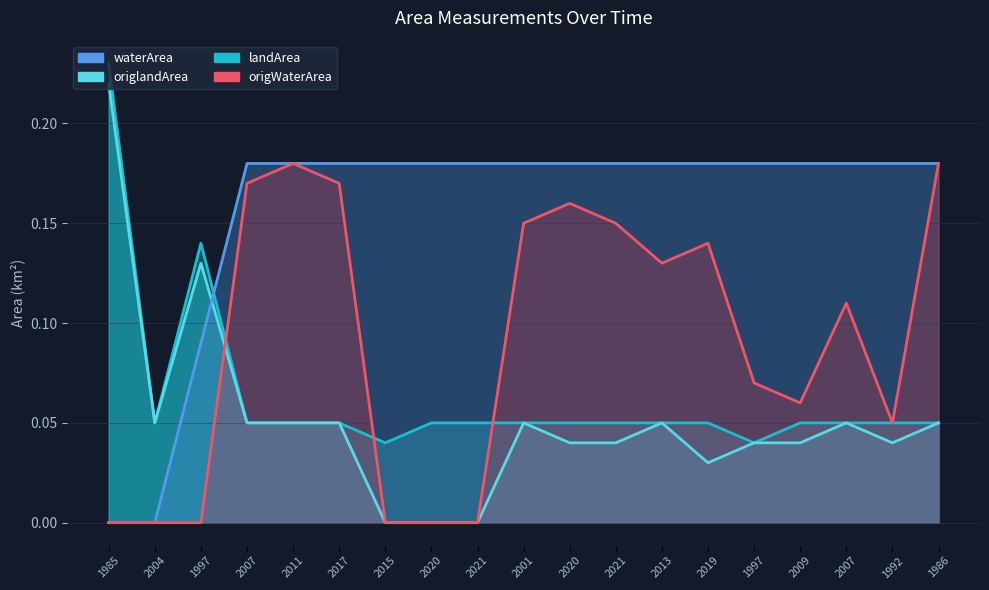

The value of origWaterArea at 2013 is 0.1. True or false?

True